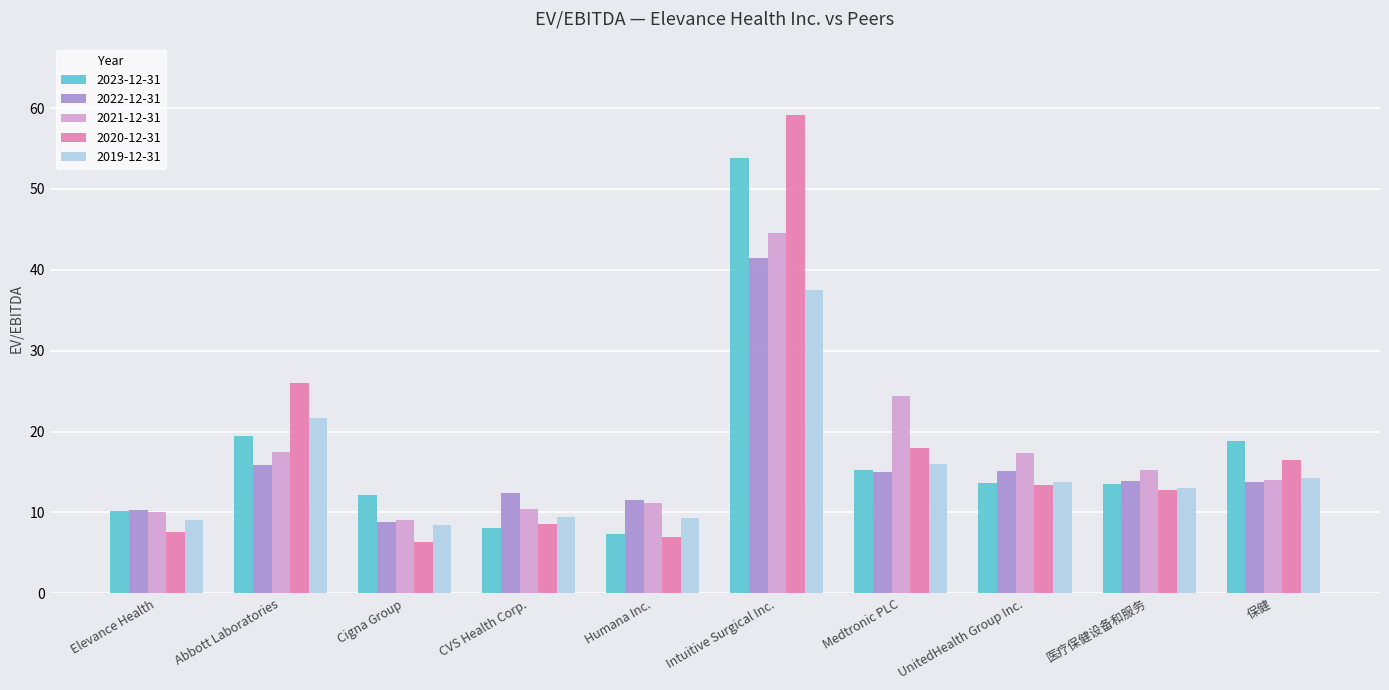

Between Elevance Health and Medtronic PLC, which series saw the biggest shift?

2021-12-31